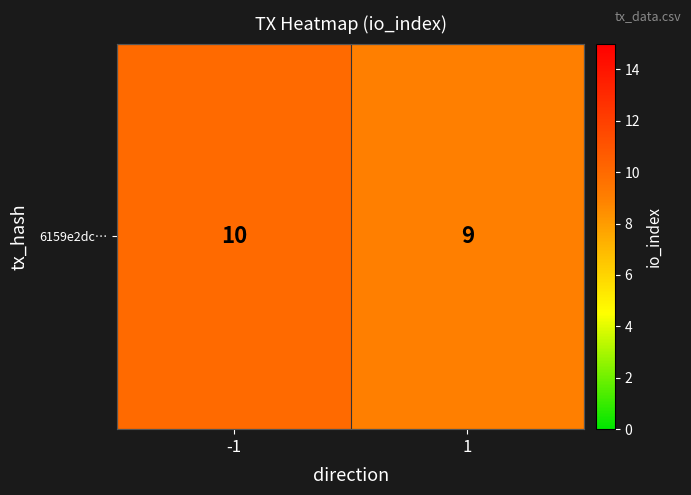

The value at 1 is 14. True or false?

False